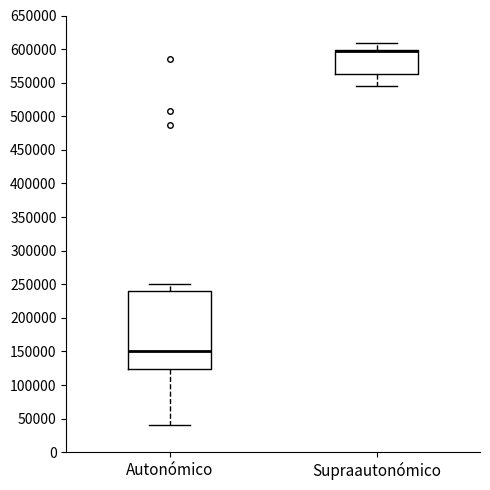

Which box is the tallest, from its lower edge to its upper edge?

Autonómico